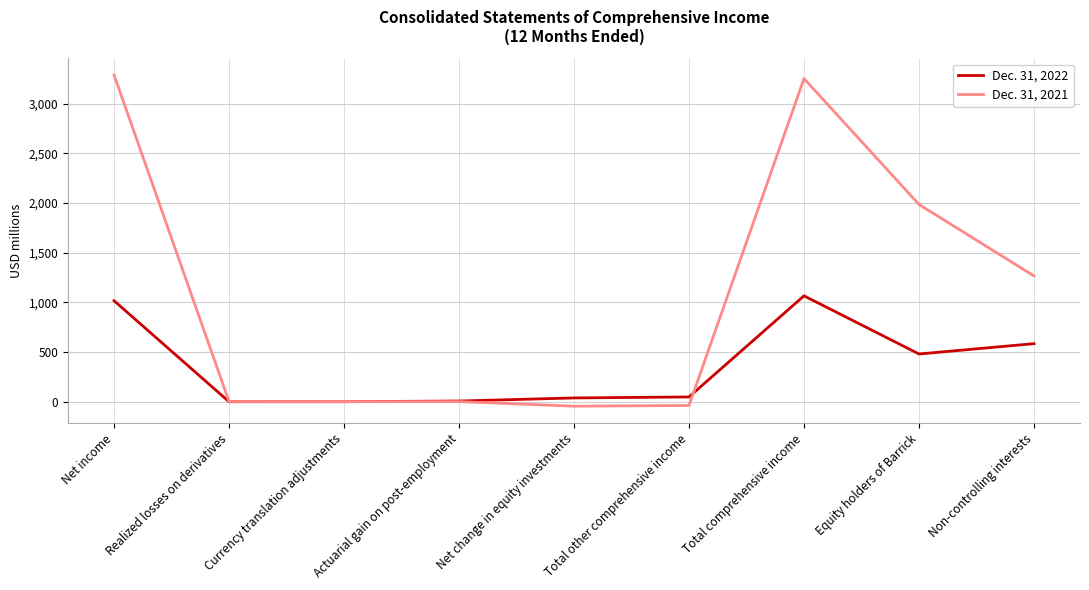

Rank the series at Currency translation adjustments from lowest to highest value.

Dec. 31, 2022, Dec. 31, 2021